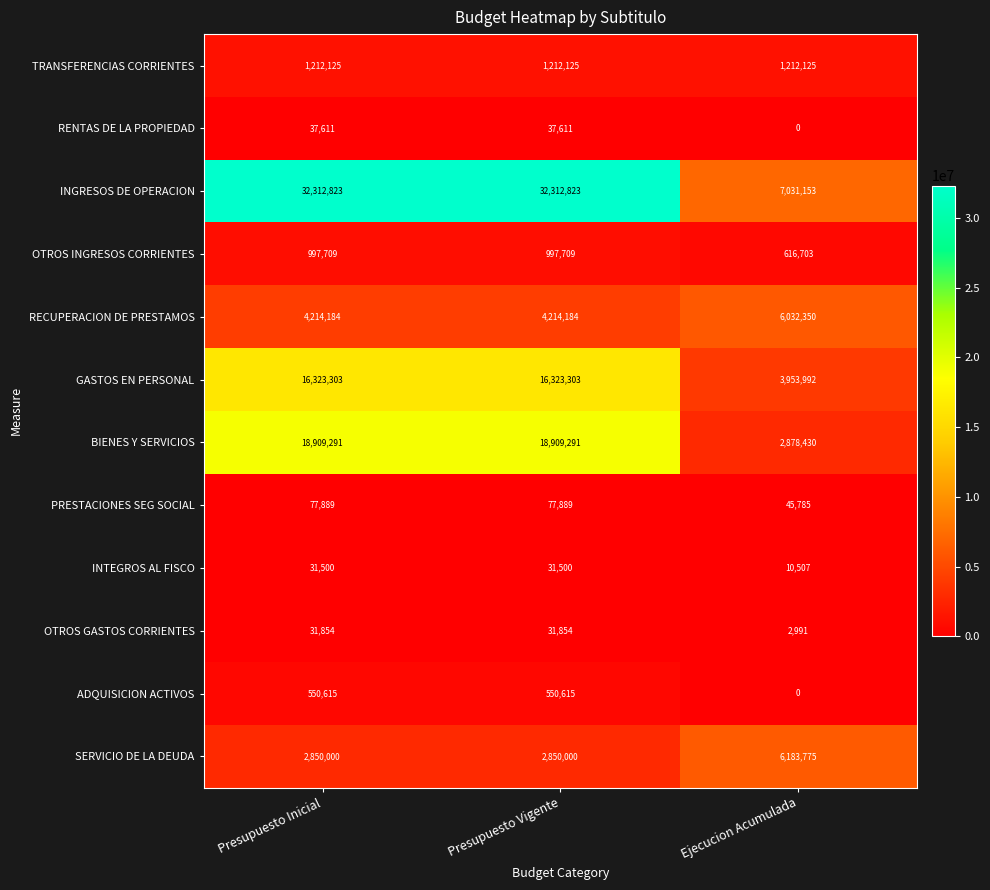

Count the number of categories in the chart.

3